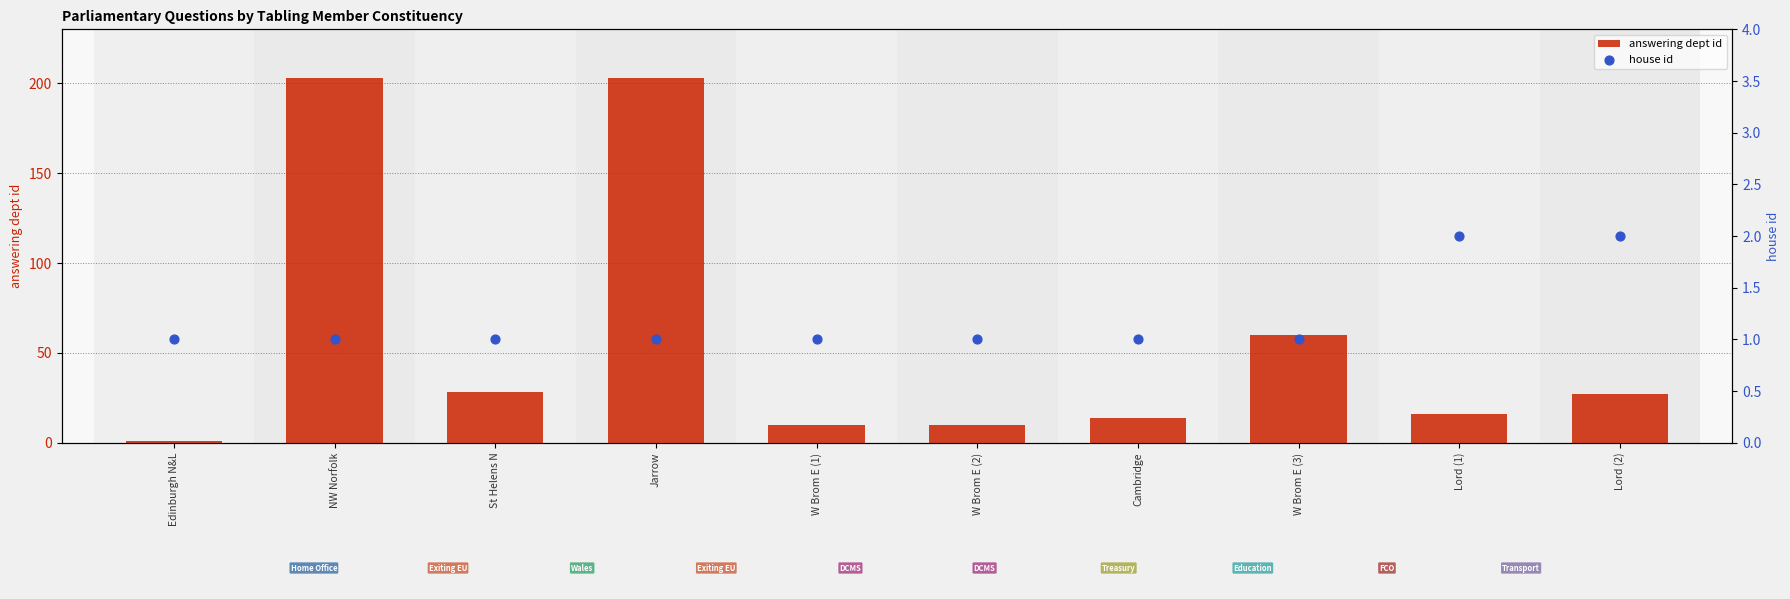

Which series reaches the maximum Y coordinate?

answering dept id